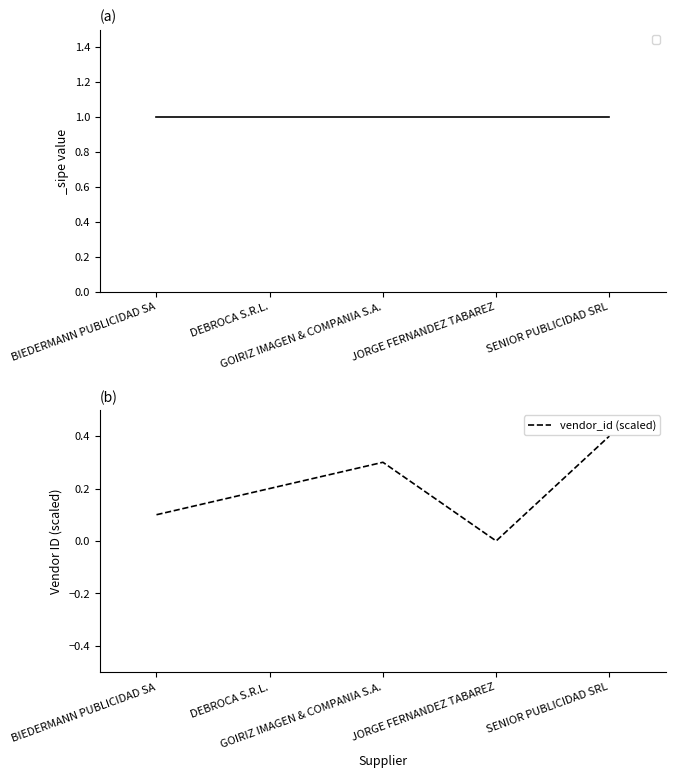

What position from the left is BIEDERMANN PUBLICIDAD SA?

1